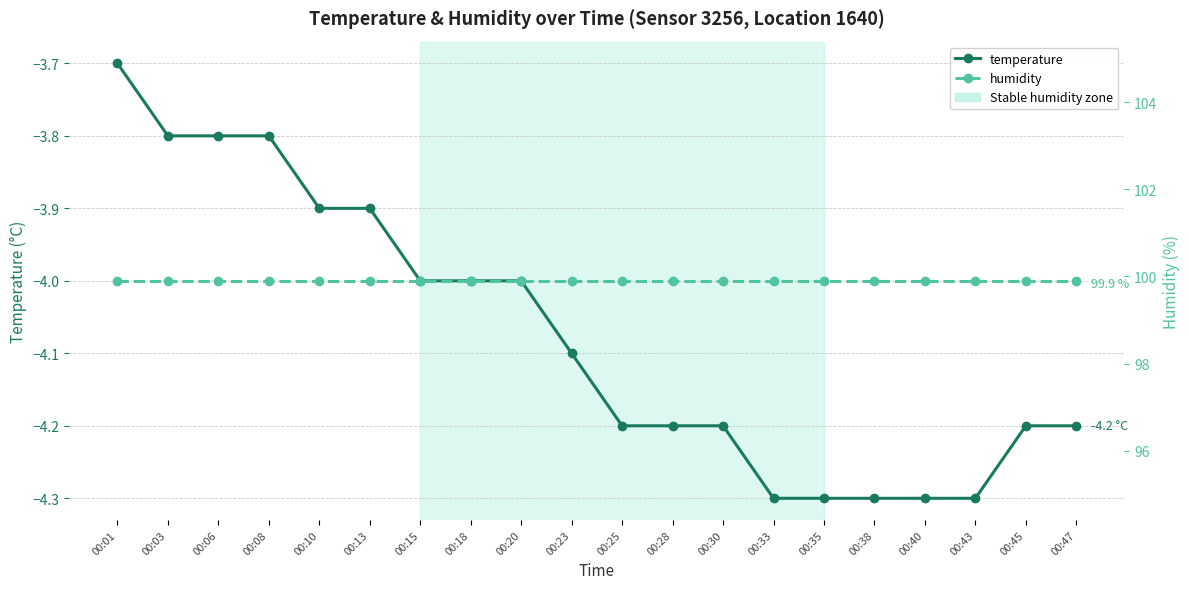

What is the smallest value displayed?

-4.3